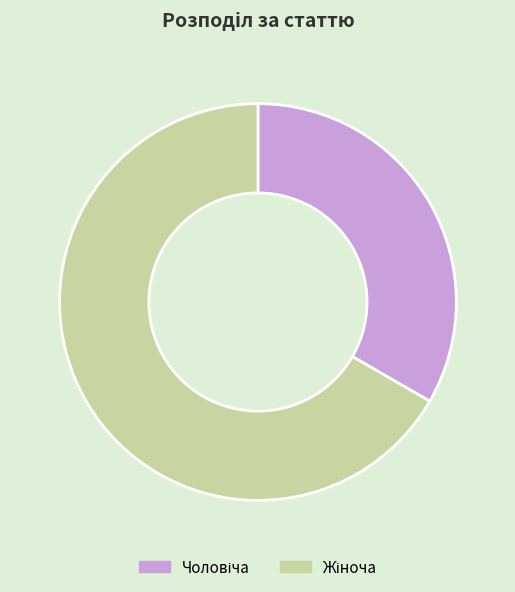

Does any single category account for the majority?

Yes